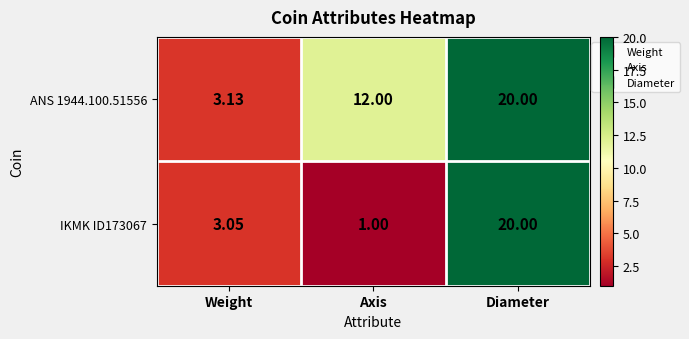

At which label is ANS 1944.100.51556 closest to 11?

Axis